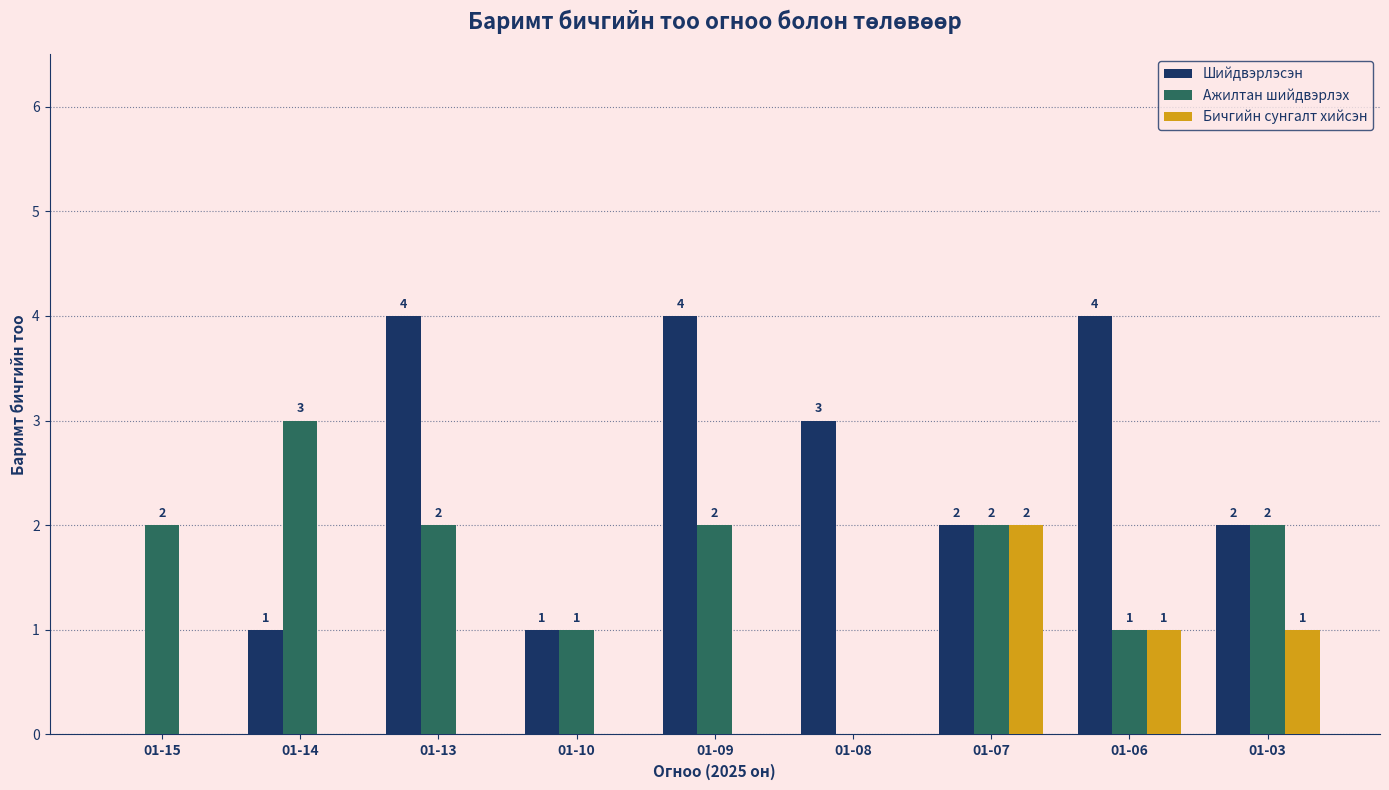

How many Ажилтан шийдвэрлэх values are between 1 and 2?

7